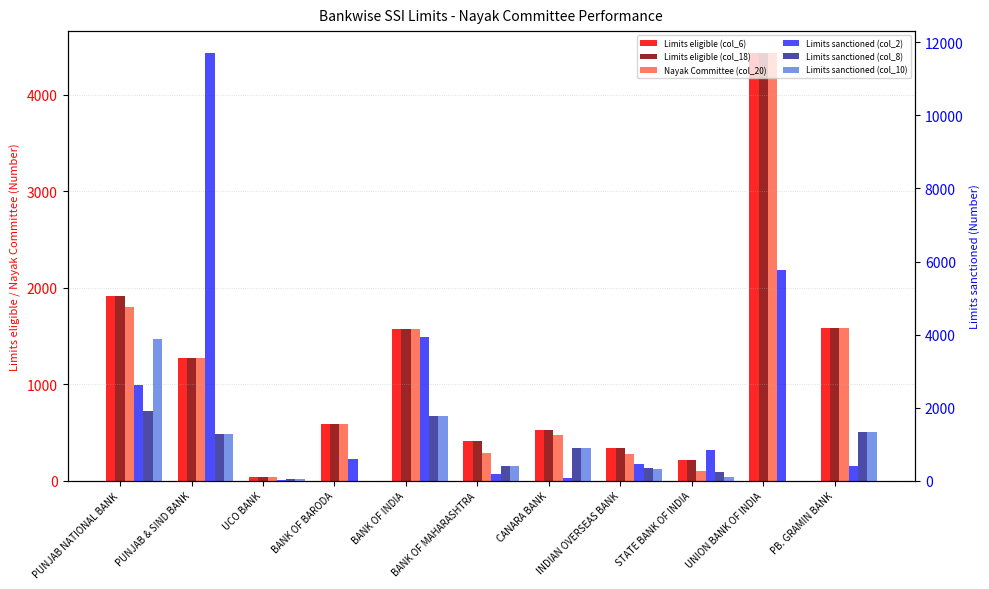

The Limits sanctioned (col_8) series shows 1231 at PUNJAB NATIONAL BANK. True or false?

False